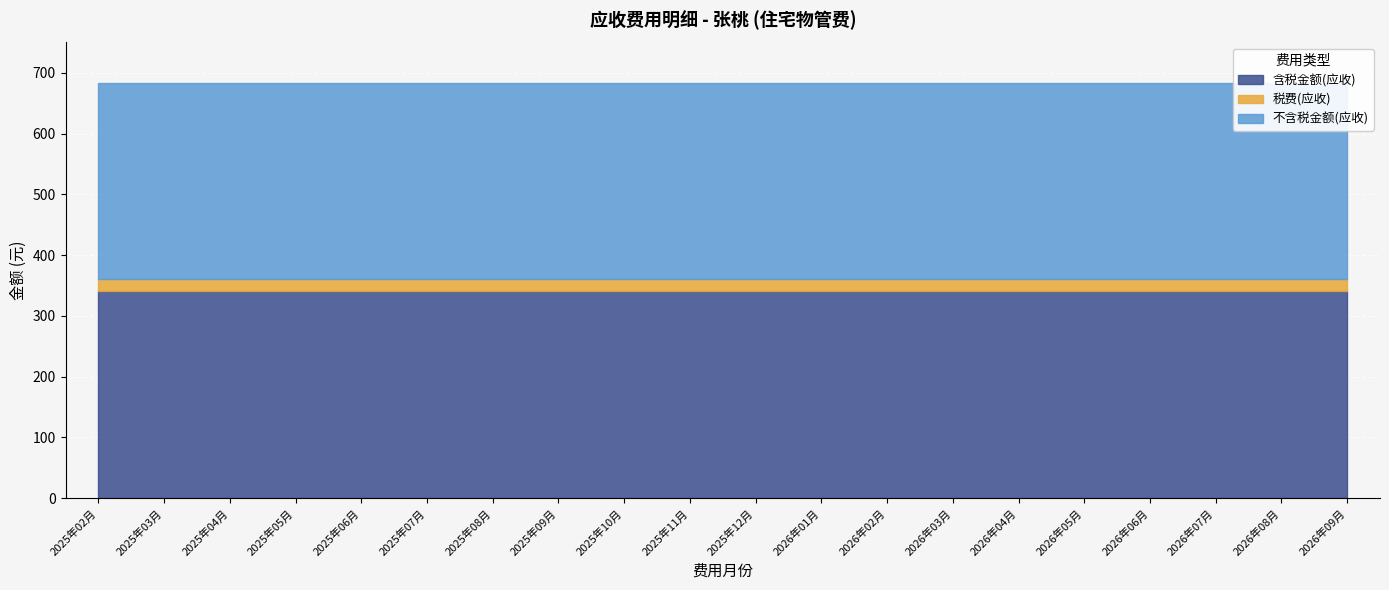

True or false: 不含税金额(应收) and 含税金额(应收) cross at least once.

False